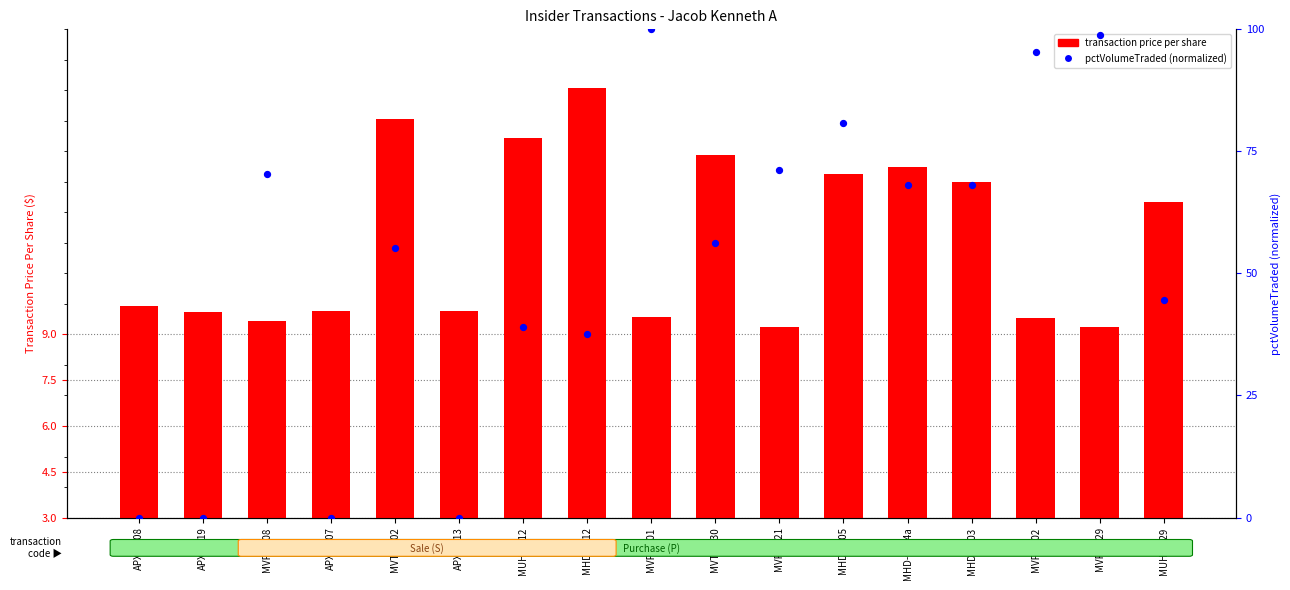

Which series reaches the maximum Y coordinate?

pctVolumeTraded (normalized)